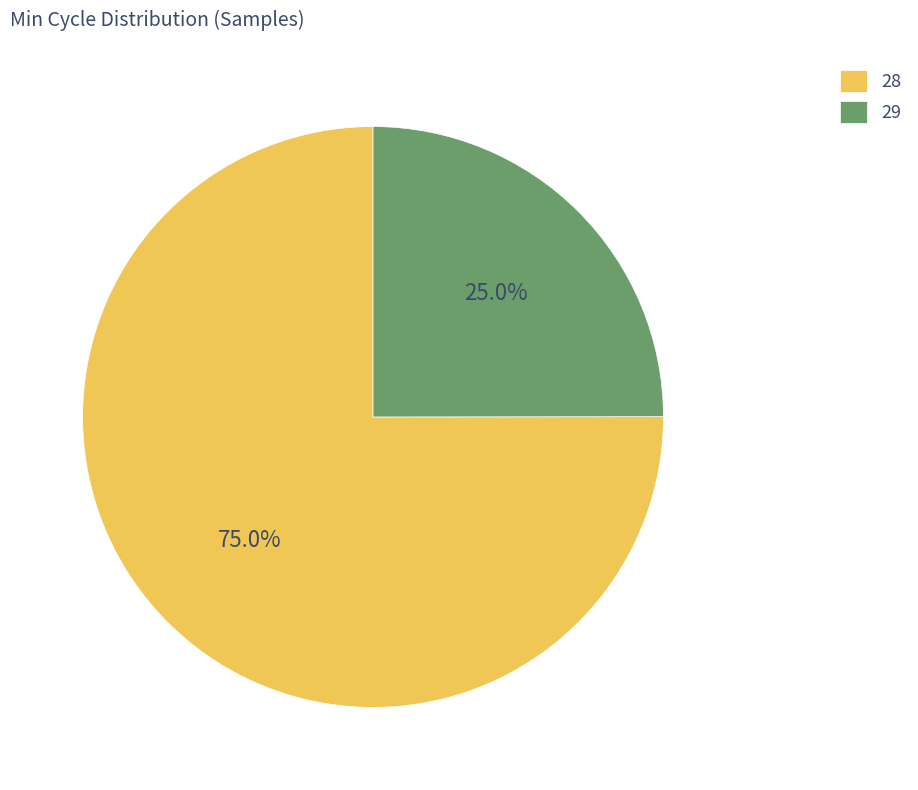

Rank the categories by value from lowest to highest.

29, 28